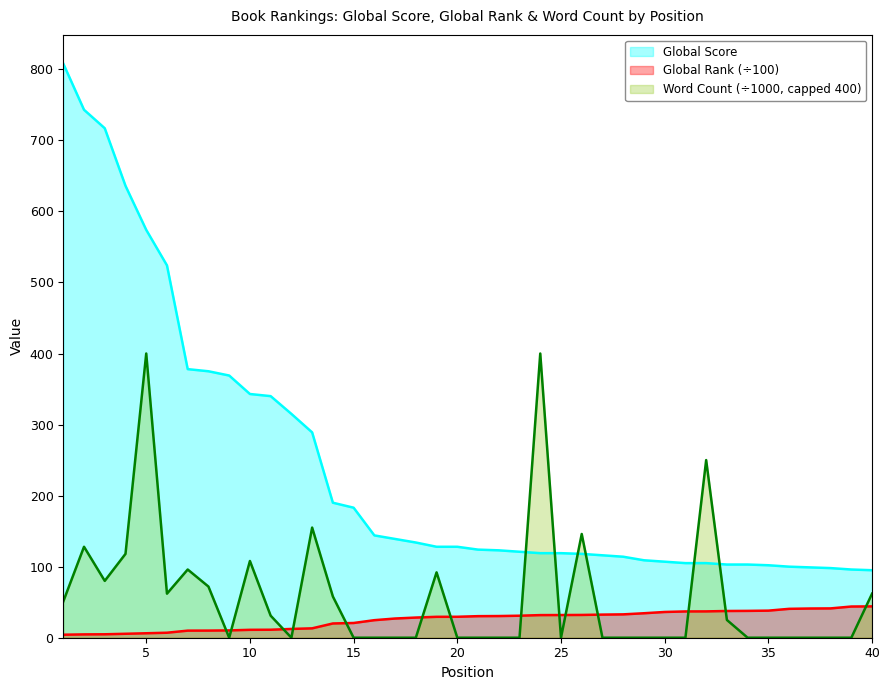

What is the value of the Global Rank (÷100) point at the 32nd from the left?

37.1